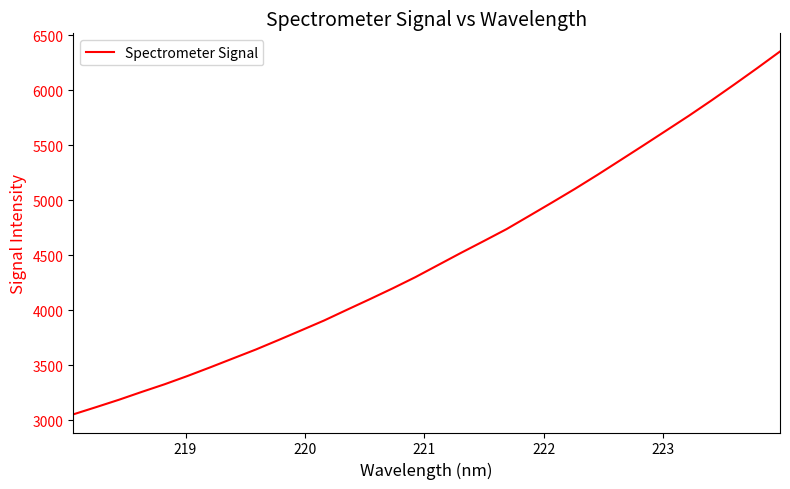

True or false: the data has more than 1 interior local peaks.

False